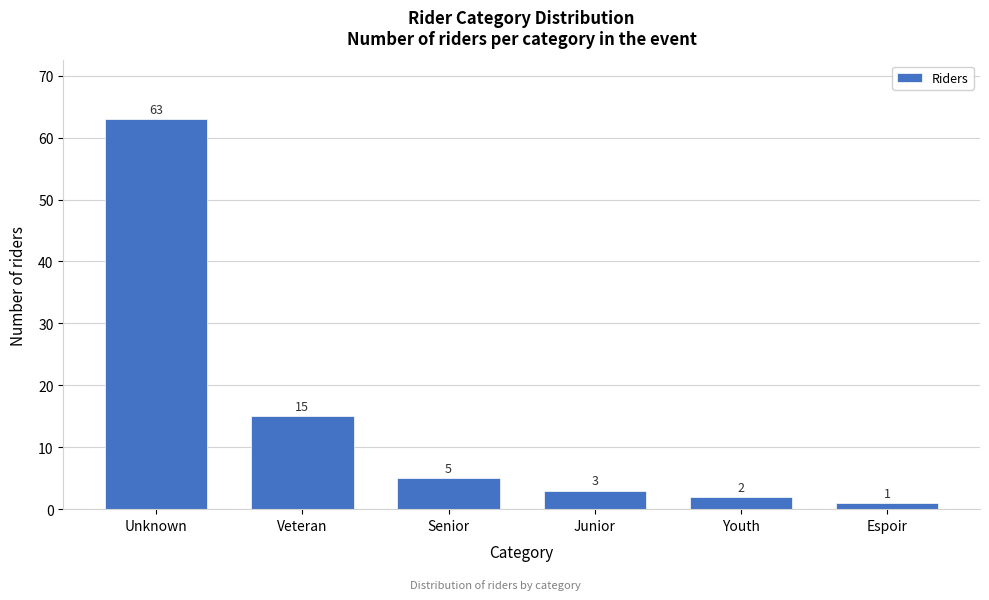

Reading left to right, what are all the values shown in this chart?

Unknown=63	Veteran=15	Senior=5	Junior=3	Youth=2	Espoir=1